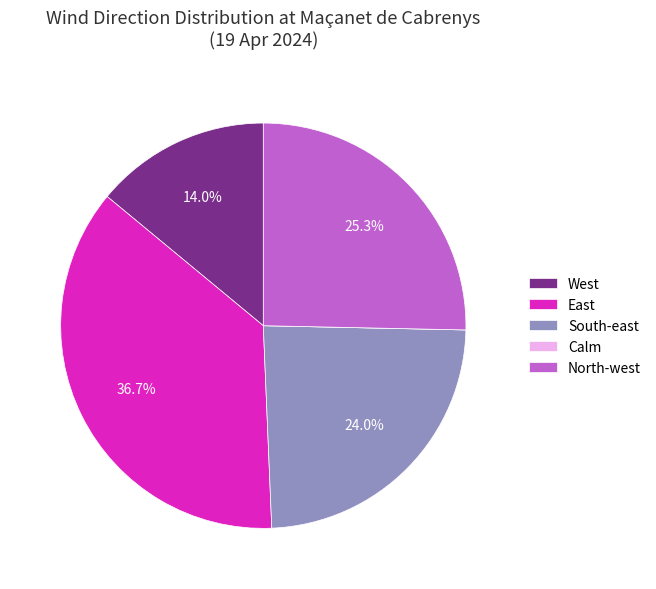

What is the largest slice in the pie chart?

East